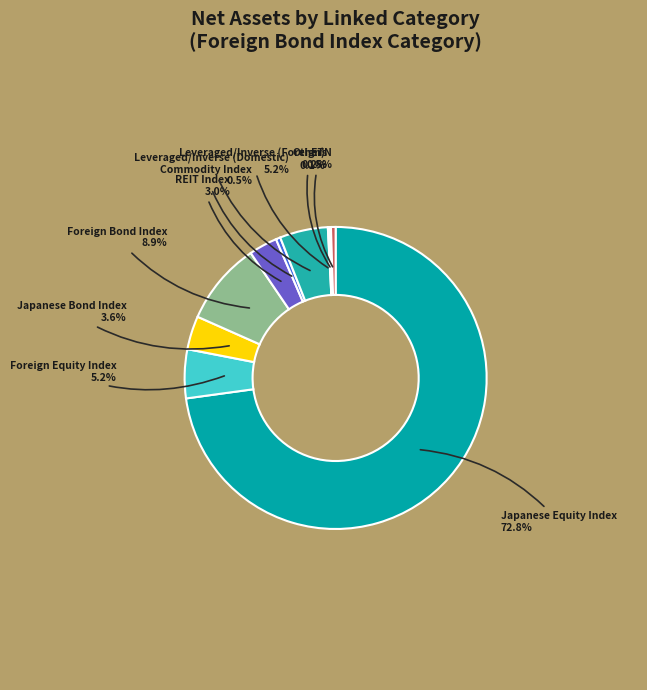

Between Leveraged/Inverse (Domestic) and Commodity Index, which is larger?

Leveraged/Inverse (Domestic)